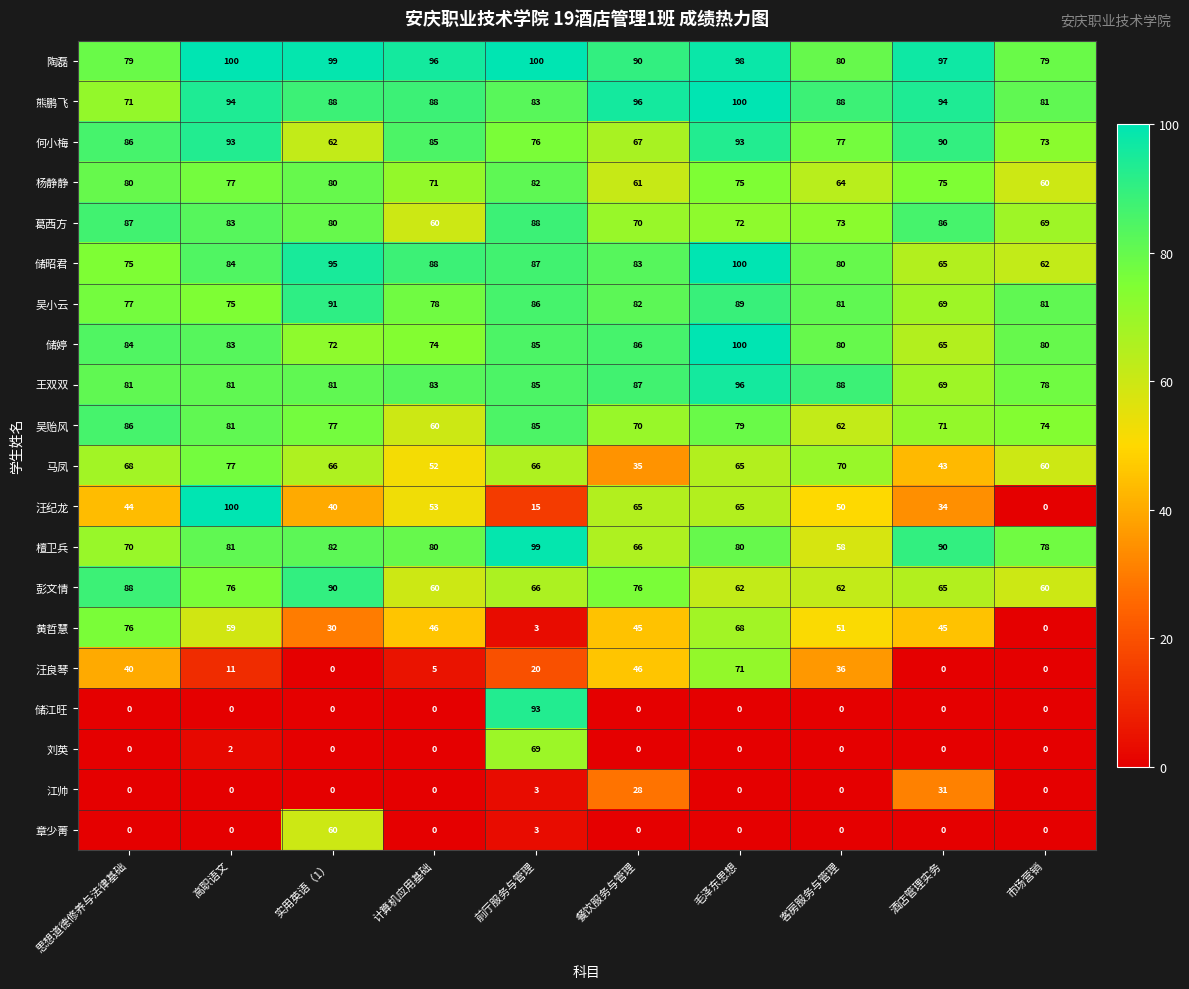

At how many categories does at least one series exceed 23?

10